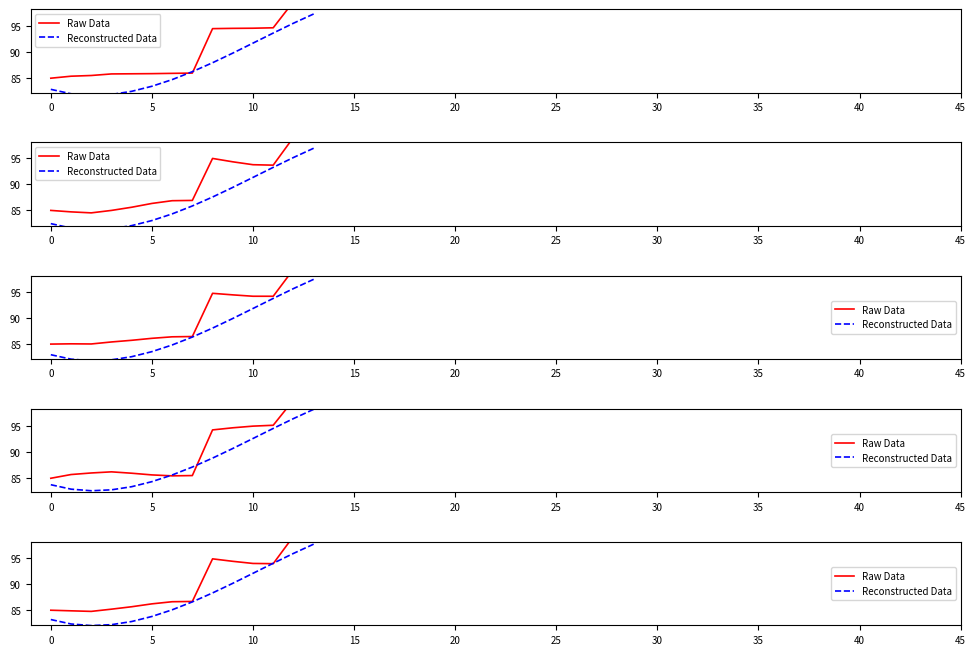

What are all the series names shown in the legend?

Raw Data, Reconstructed Data